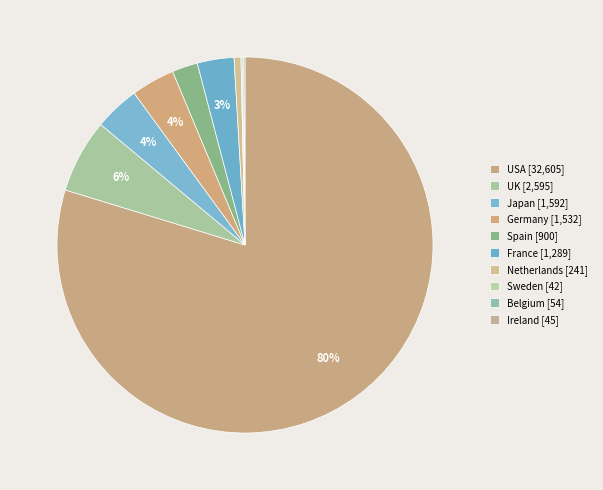

Count the number of slices in the pie.

10